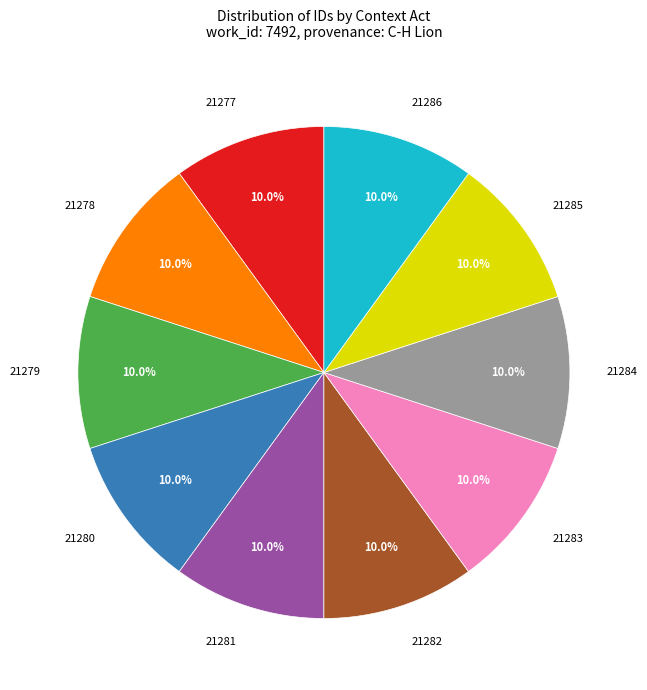

Approximately how many times larger is the value at 21280 compared to 21278?

1.0